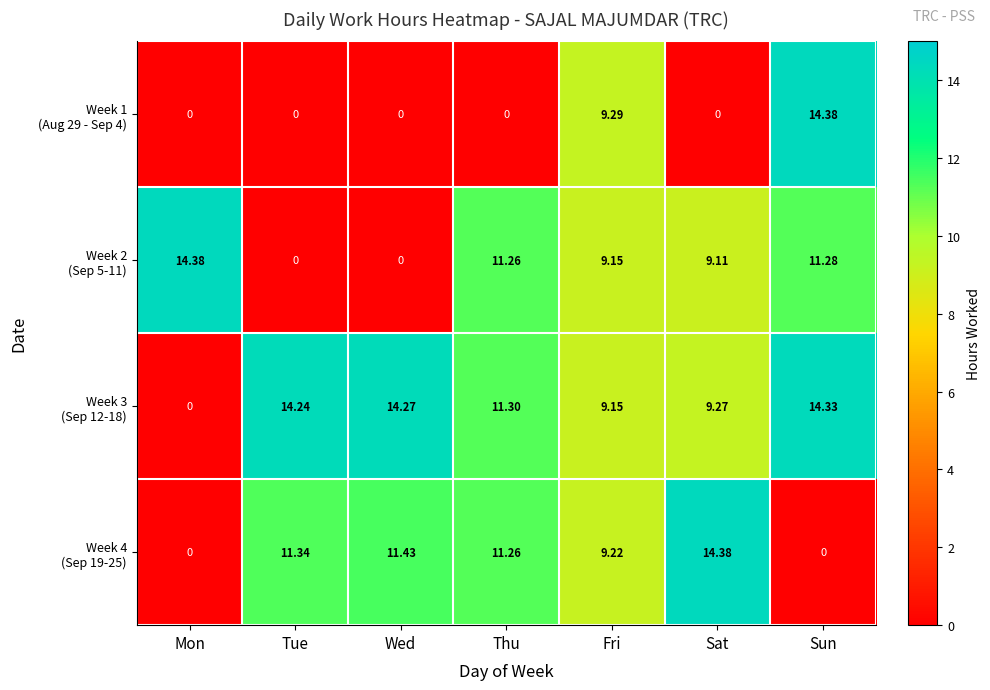

At which category is the sum across all series the highest?

Sun